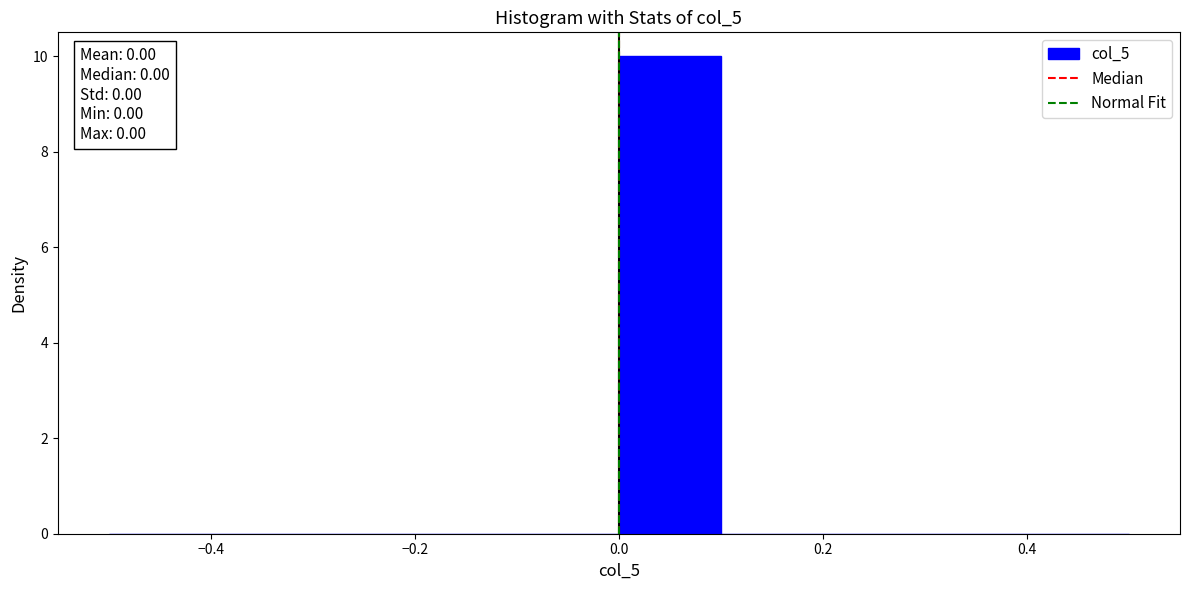

Over which range of the x-axis is the bar tallest?

0.0 to 0.1